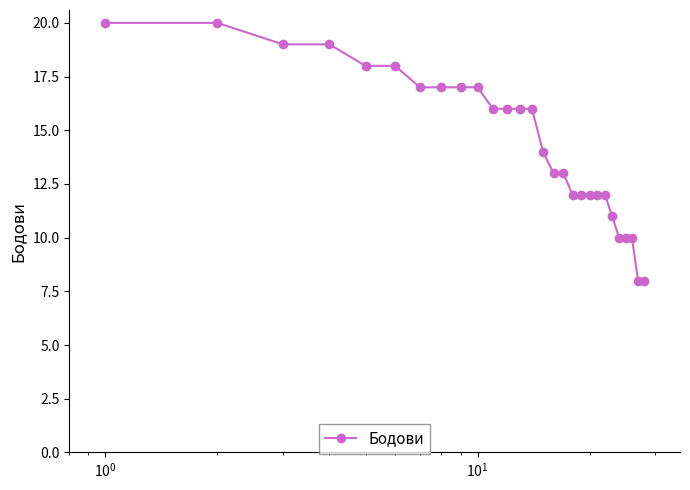

What is the difference between the second highest and minimum values?

12